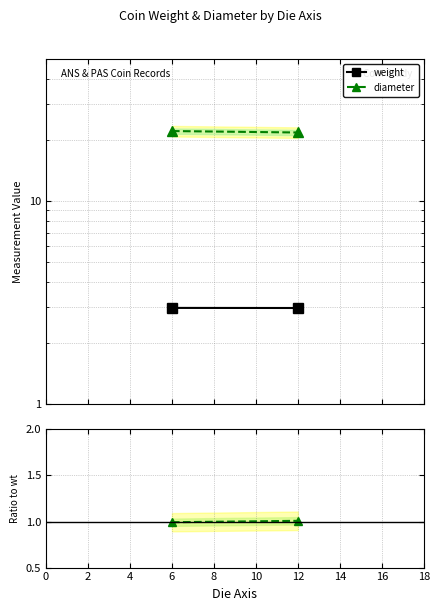

What is the lowest value of the weight/diameter ratio series?

1.0